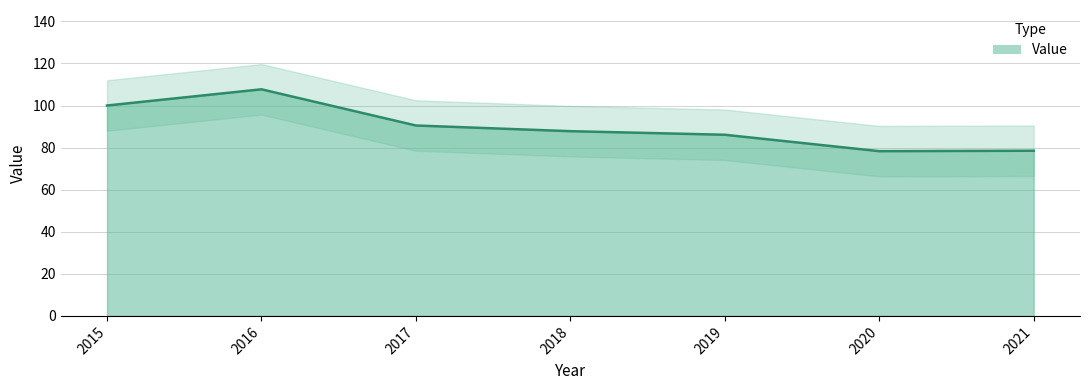

List the labels in order of value, smallest first.

2020, 2021, 2019, 2018, 2017, 2015, 2016